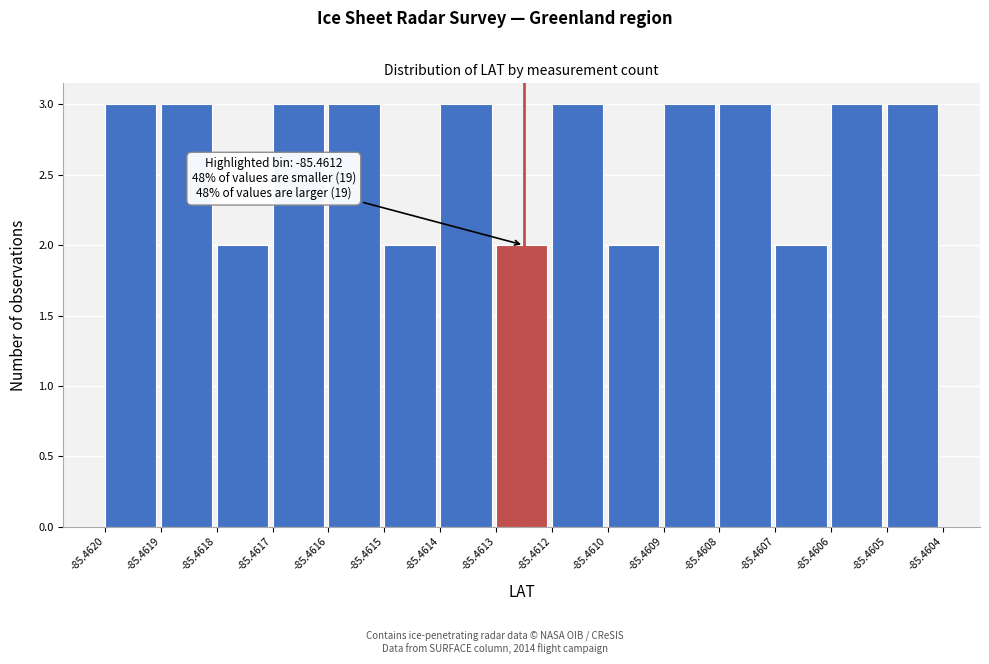

Reading right to left, extract all data points from this chart.

-85.4605=3	-85.4606=3	-85.4607=2	-85.4608=3	-85.4609=3	-85.4610=2	-85.4612=3	-85.4613=2	-85.4614=3	-85.4615=2	-85.4616=3	-85.4617=3	-85.4618=2	-85.4619=3	-85.4620=3